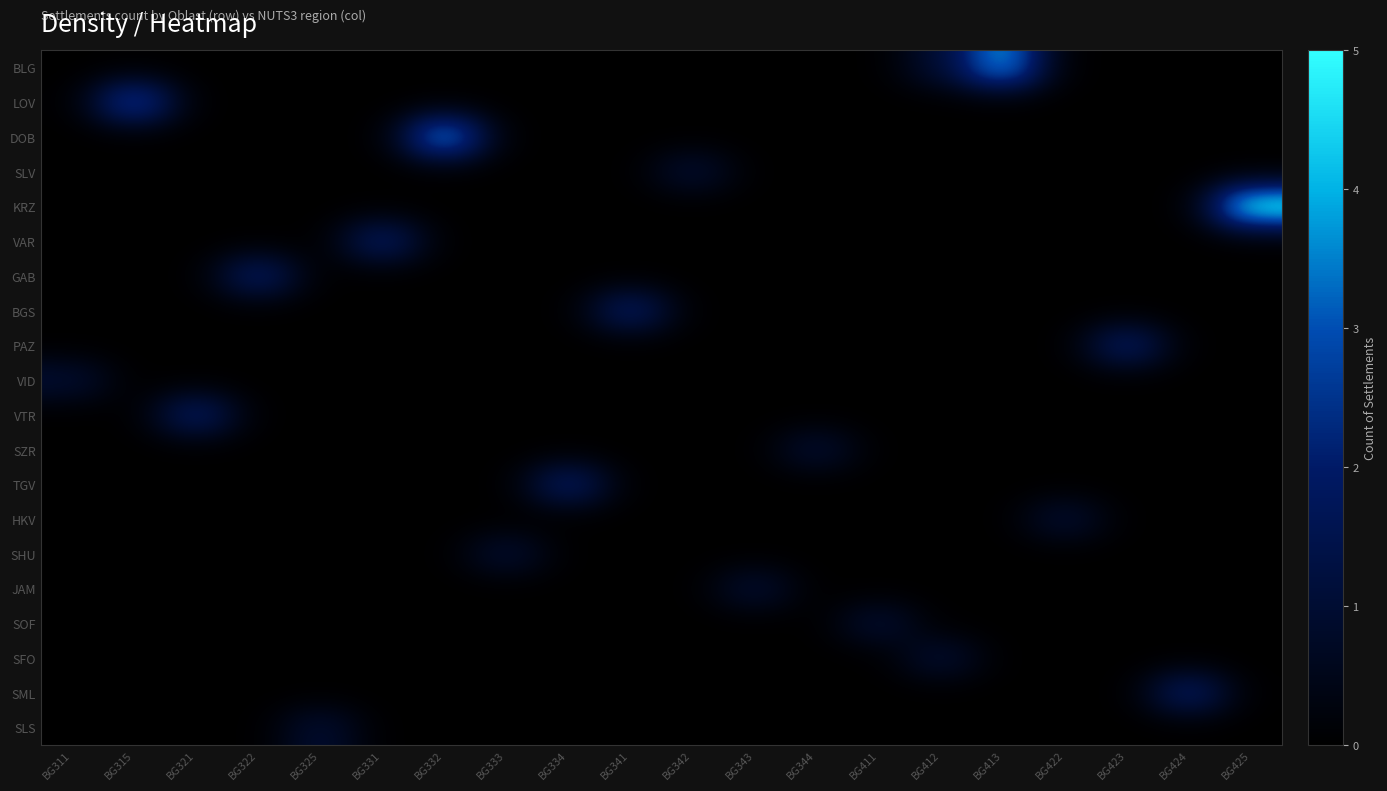

Reading left to right, transcribe all the data shown in this chart.

BLG: BG311=0	BG315=0	BG321=0	BG322=0	BG325=0	BG331=0	BG332=0	BG333=0	BG334=0	BG341=0	BG342=0	BG343=0	BG344=0	BG411=0	BG412=1	BG413=4	BG422=0	BG423=0	BG424=0	BG425=0
LOV: BG311=0	BG315=3	BG321=0	BG322=0	BG325=0	BG331=0	BG332=0	BG333=0	BG334=0	BG341=0	BG342=0	BG343=0	BG344=0	BG411=0	BG412=0	BG413=0	BG422=0	BG423=0	BG424=0	BG425=0
DOB: BG311=0	BG315=0	BG321=0	BG322=0	BG325=0	BG331=0	BG332=4	BG333=0	BG334=0	BG341=0	BG342=0	BG343=0	BG344=0	BG411=0	BG412=0	BG413=0	BG422=0	BG423=0	BG424=0	BG425=0
SLV: BG311=0	BG315=0	BG321=0	BG322=0	BG325=0	BG331=0	BG332=0	BG333=0	BG334=0	BG341=0	BG342=1	BG343=0	BG344=0	BG411=0	BG412=0	BG413=0	BG422=0	BG423=0	BG424=0	BG425=0
KRZ: BG311=0	BG315=0	BG321=0	BG322=0	BG325=0	BG331=0	BG332=0	BG333=0	BG334=0	BG341=0	BG342=0	BG343=0	BG344=0	BG411=0	BG412=0	BG413=0	BG422=0	BG423=0	BG424=0	BG425=5
VAR: BG311=0	BG315=0	BG321=0	BG322=0	BG325=0	BG331=2	BG332=0	BG333=0	BG334=0	BG341=0	BG342=0	BG343=0	BG344=0	BG411=0	BG412=0	BG413=0	BG422=0	BG423=0	BG424=0	BG425=0
GAB: BG311=0	BG315=0	BG321=0	BG322=2	BG325=0	BG331=0	BG332=0	BG333=0	BG334=0	BG341=0	BG342=0	BG343=0	BG344=0	BG411=0	BG412=0	BG413=0	BG422=0	BG423=0	BG424=0	BG425=0
BGS: BG311=0	BG315=0	BG321=0	BG322=0	BG325=0	BG331=0	BG332=0	BG333=0	BG334=0	BG341=2	BG342=0	BG343=0	BG344=0	BG411=0	BG412=0	BG413=0	BG422=0	BG423=0	BG424=0	BG425=0
PAZ: BG311=0	BG315=0	BG321=0	BG322=0	BG325=0	BG331=0	BG332=0	BG333=0	BG334=0	BG341=0	BG342=0	BG343=0	BG344=0	BG411=0	BG412=0	BG413=0	BG422=0	BG423=2	BG424=0	BG425=0
VID: BG311=1	BG315=0	BG321=0	BG322=0	BG325=0	BG331=0	BG332=0	BG333=0	BG334=0	BG341=0	BG342=0	BG343=0	BG344=0	BG411=0	BG412=0	BG413=0	BG422=0	BG423=0	BG424=0	BG425=0
VTR: BG311=0	BG315=0	BG321=2	BG322=0	BG325=0	BG331=0	BG332=0	BG333=0	BG334=0	BG341=0	BG342=0	BG343=0	BG344=0	BG411=0	BG412=0	BG413=0	BG422=0	BG423=0	BG424=0	BG425=0
SZR: BG311=0	BG315=0	BG321=0	BG322=0	BG325=0	BG331=0	BG332=0	BG333=0	BG334=0	BG341=0	BG342=0	BG343=0	BG344=1	BG411=0	BG412=0	BG413=0	BG422=0	BG423=0	BG424=0	BG425=0
TGV: BG311=0	BG315=0	BG321=0	BG322=0	BG325=0	BG331=0	BG332=0	BG333=0	BG334=2	BG341=0	BG342=0	BG343=0	BG344=0	BG411=0	BG412=0	BG413=0	BG422=0	BG423=0	BG424=0	BG425=0
HKV: BG311=0	BG315=0	BG321=0	BG322=0	BG325=0	BG331=0	BG332=0	BG333=0	BG334=0	BG341=0	BG342=0	BG343=0	BG344=0	BG411=0	BG412=0	BG413=0	BG422=1	BG423=0	BG424=0	BG425=0
SHU: BG311=0	BG315=0	BG321=0	BG322=0	BG325=0	BG331=0	BG332=0	BG333=1	BG334=0	BG341=0	BG342=0	BG343=0	BG344=0	BG411=0	BG412=0	BG413=0	BG422=0	BG423=0	BG424=0	BG425=0
JAM: BG311=0	BG315=0	BG321=0	BG322=0	BG325=0	BG331=0	BG332=0	BG333=0	BG334=0	BG341=0	BG342=0	BG343=1	BG344=0	BG411=0	BG412=0	BG413=0	BG422=0	BG423=0	BG424=0	BG425=0
SOF: BG311=0	BG315=0	BG321=0	BG322=0	BG325=0	BG331=0	BG332=0	BG333=0	BG334=0	BG341=0	BG342=0	BG343=0	BG344=0	BG411=1	BG412=0	BG413=0	BG422=0	BG423=0	BG424=0	BG425=0
SFO: BG311=0	BG315=0	BG321=0	BG322=0	BG325=0	BG331=0	BG332=0	BG333=0	BG334=0	BG341=0	BG342=0	BG343=0	BG344=0	BG411=0	BG412=1	BG413=0	BG422=0	BG423=0	BG424=0	BG425=0
SML: BG311=0	BG315=0	BG321=0	BG322=0	BG325=0	BG331=0	BG332=0	BG333=0	BG334=0	BG341=0	BG342=0	BG343=0	BG344=0	BG411=0	BG412=0	BG413=0	BG422=0	BG423=0	BG424=2	BG425=0
SLS: BG311=0	BG315=0	BG321=0	BG322=0	BG325=1	BG331=0	BG332=0	BG333=0	BG334=0	BG341=0	BG342=0	BG343=0	BG344=0	BG411=0	BG412=0	BG413=0	BG422=0	BG423=0	BG424=0	BG425=0